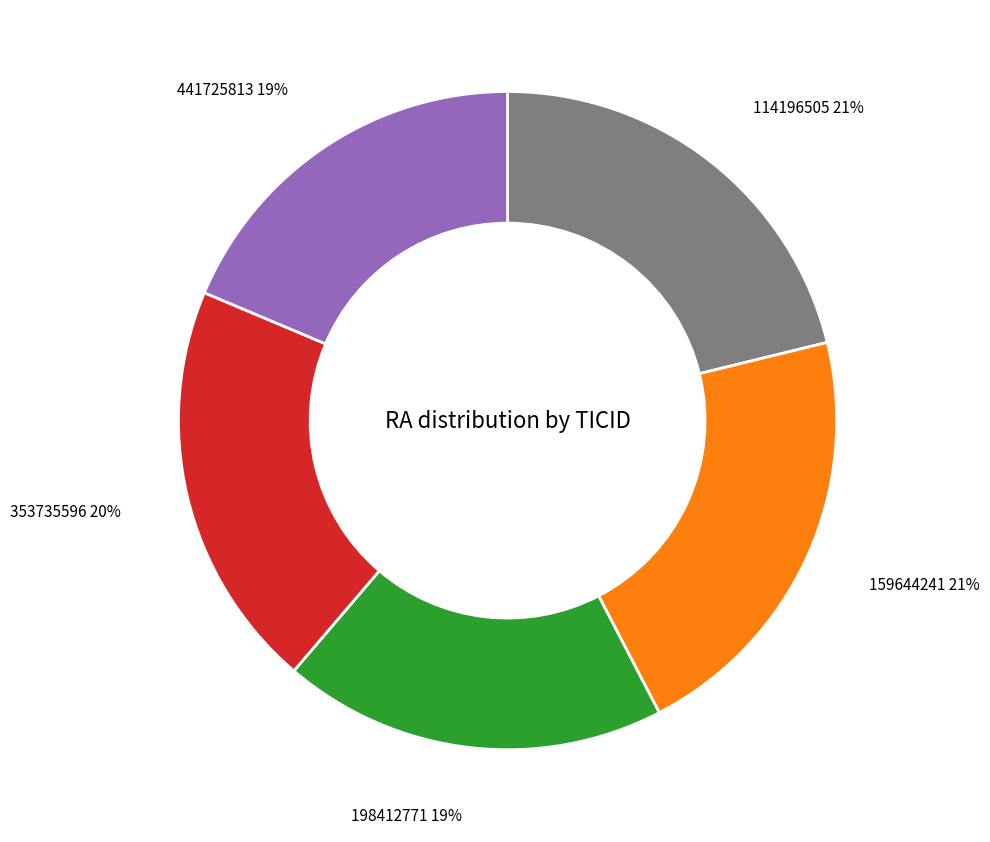

Is there any slice that represents more than half of the pie?

No